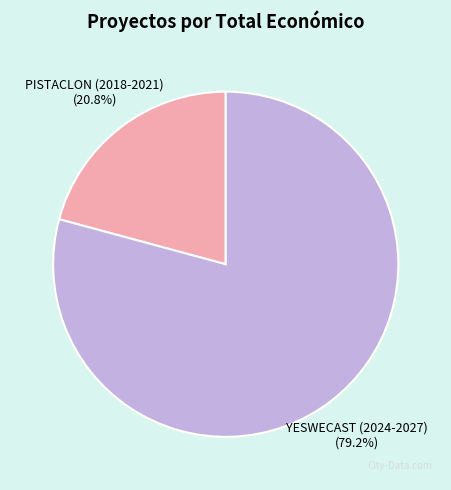

Which has a higher value, YESWECAST (2024-2027) or PISTACLON (2018-2021)?

YESWECAST (2024-2027)